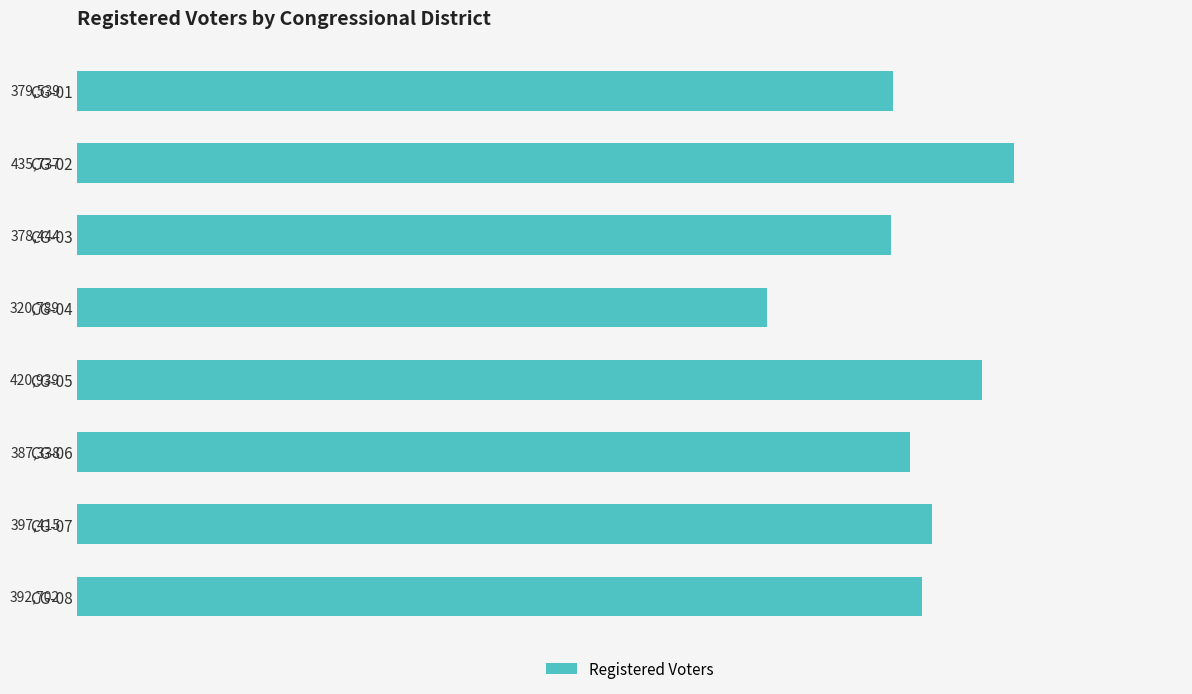

Which category has the highest value across all series?

CG-02